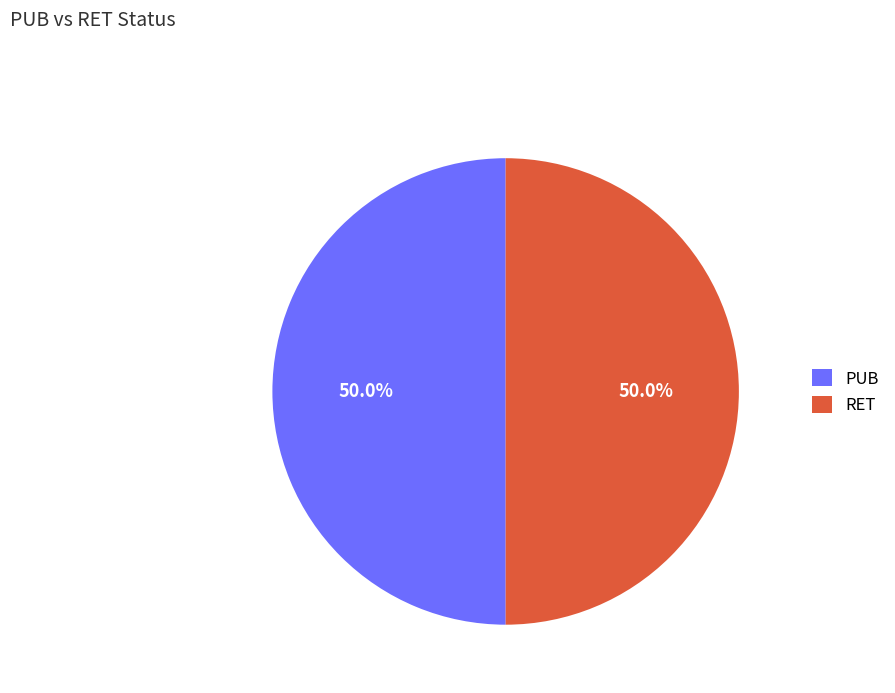

What is the total percentage of PUB and RET?

100.0%